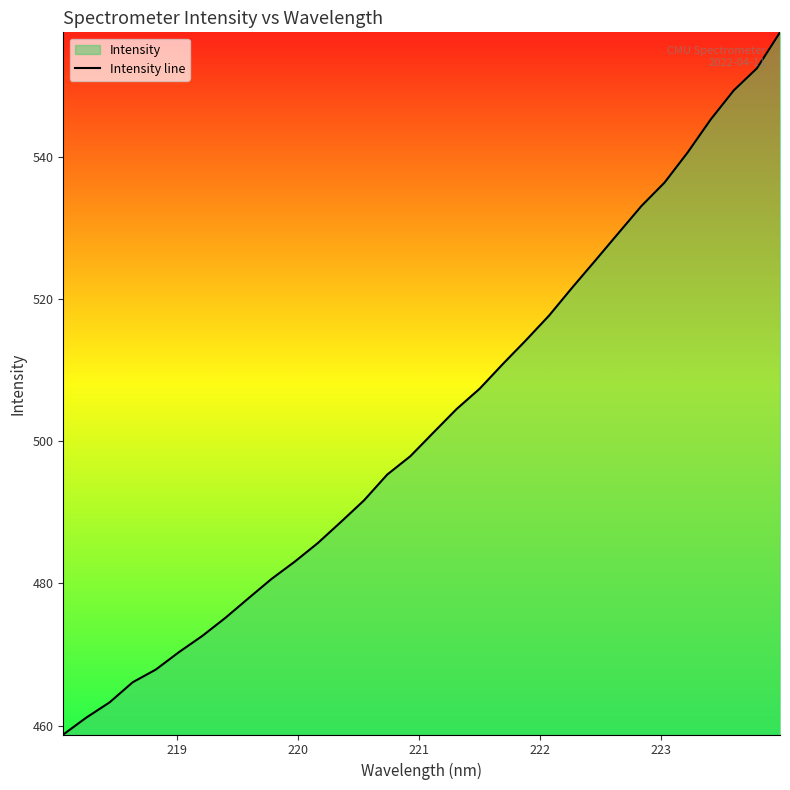

What is the smallest value displayed?

458.8